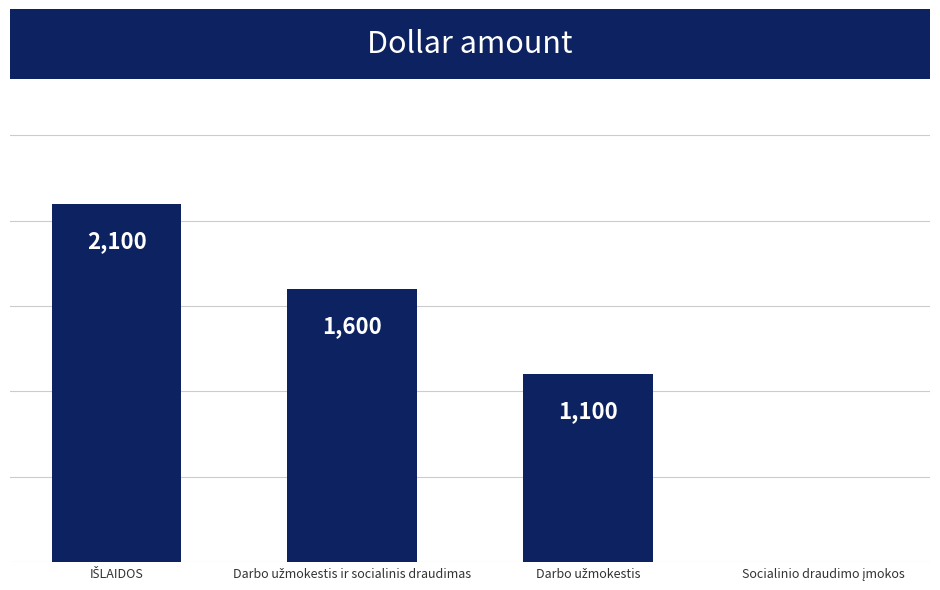

Are the bars horizontal?

No